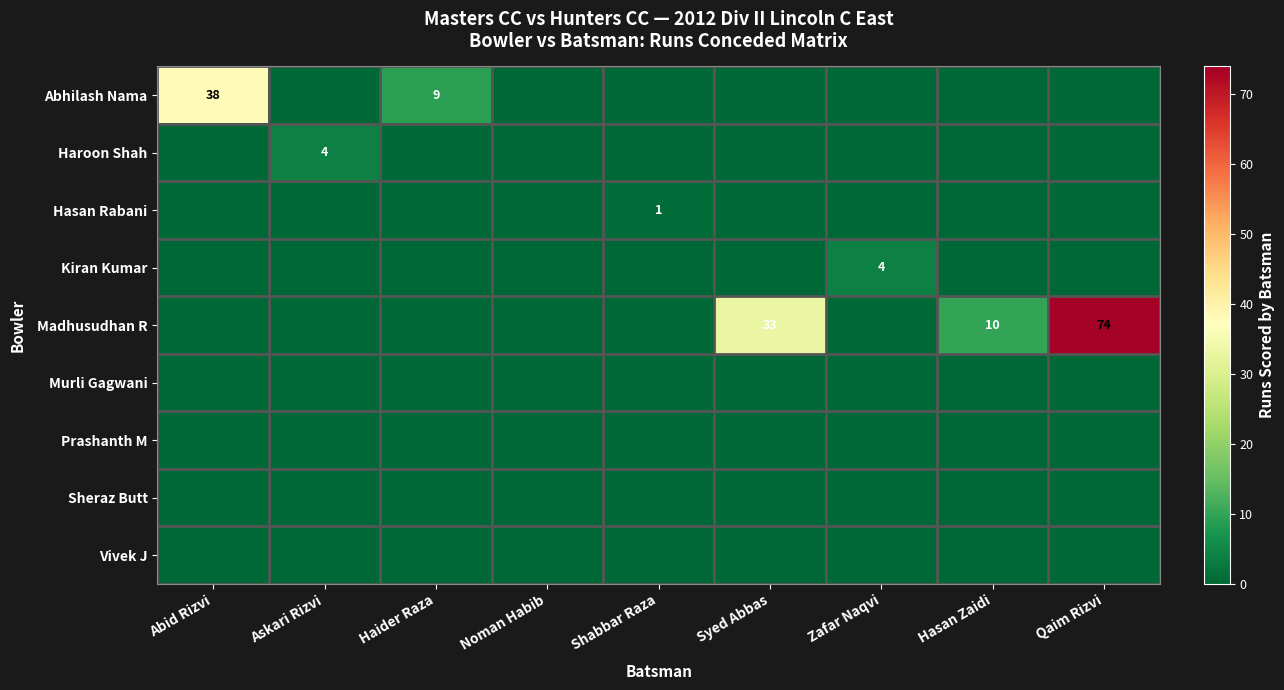

Is it true that Madhusudhan R equals 46 at Syed Abbas?

False